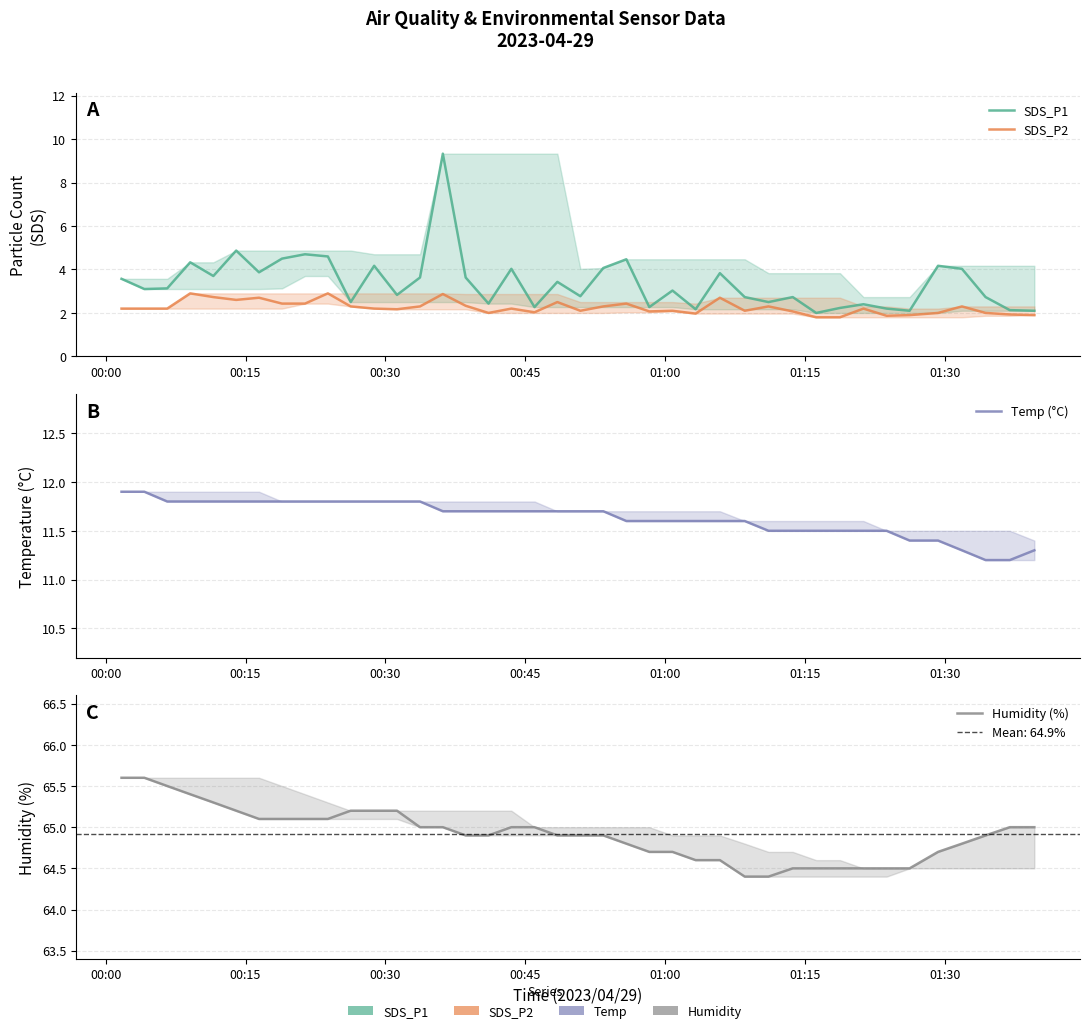

Reading left to right, list all the values displayed in this chart.

SDS_P1: 3.6	3.1	3.1	4.3	3.7	4.9	3.9	4.5	4.7	4.6	2.5	4.2	2.8	3.6	9.3	3.6	2.4	4.0	2.3	3.4	2.8	4.1	4.5	2.3	3.0	2.2	3.8	2.7	2.5	2.7	2.0	2.2	2.4	2.2	2.1	4.2	4.0	2.7	2.1	2.1
SDS_P2: 2.2	2.2	2.2	2.9	2.7	2.6	2.7	2.4	2.4	2.9	2.3	2.2	2.2	2.3	2.9	2.3	2.0	2.2	2.0	2.5	2.1	2.3	2.4	2.1	2.1	2.0	2.7	2.1	2.3	2.1	1.8	1.8	2.2	1.9	1.9	2.0	2.3	2.0	1.9	1.9
Temp (°C): 11.9	11.9	11.8	11.8	11.8	11.8	11.8	11.8	11.8	11.8	11.8	11.8	11.8	11.8	11.7	11.7	11.7	11.7	11.7	11.7	11.7	11.7	11.6	11.6	11.6	11.6	11.6	11.6	11.5	11.5	11.5	11.5	11.5	11.5	11.4	11.4	11.3	11.2	11.2	11.3
Humidity (%): 65.6	65.6	65.5	65.4	65.3	65.2	65.1	65.1	65.1	65.1	65.2	65.2	65.2	65.0	65.0	64.9	64.9	65.0	65.0	64.9	64.9	64.9	64.8	64.7	64.7	64.6	64.6	64.4	64.4	64.5	64.5	64.5	64.5	64.5	64.5	64.7	64.8	64.9	65.0	65.0